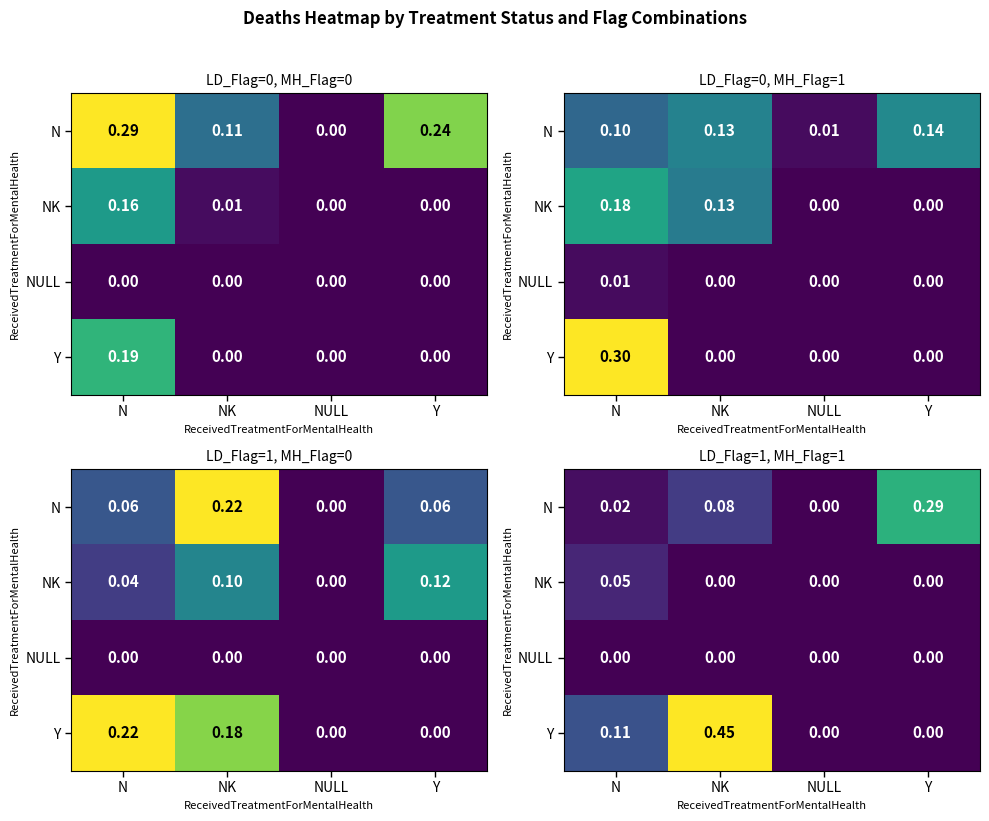

What is the difference between the maximum and minimum values in the Y series?

0.5